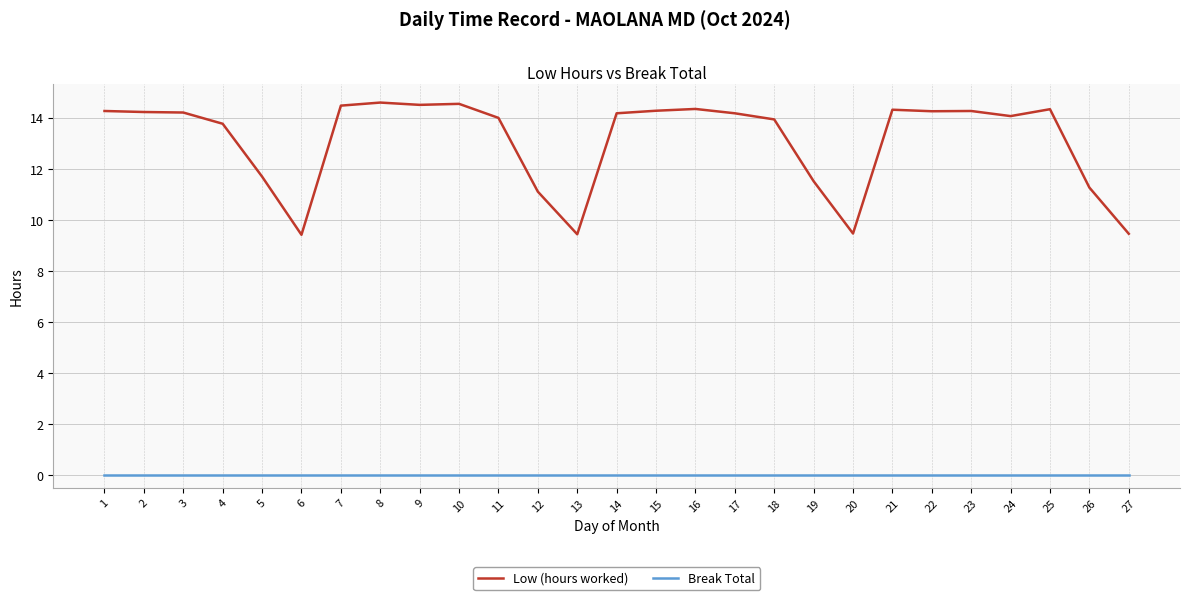

What is the difference between the second highest and second lowest values in the Low (hours worked) series?

5.1